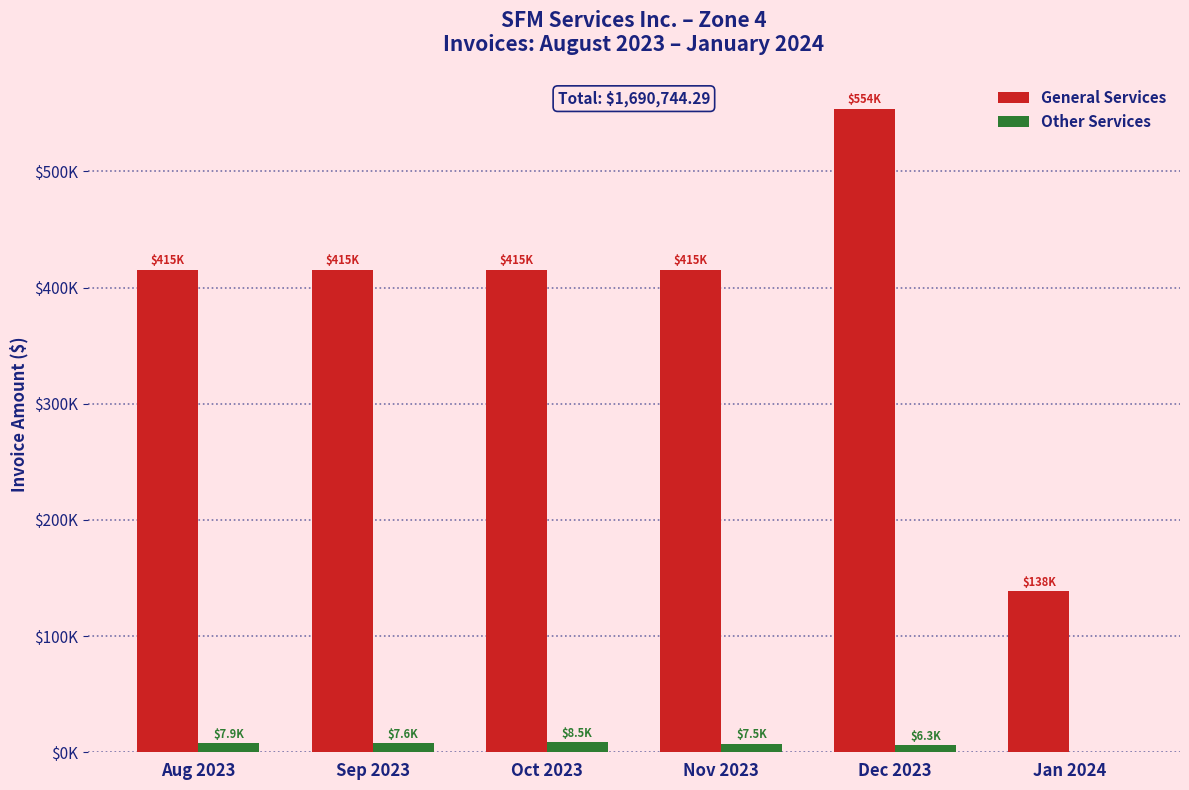

Reading left to right, extract all data points from this chart.

General Services: 415491.2	415491.2	415491.2	415491.2	553988.3	138497.1
Other Services: 7881.0	7593.1	8460.0	7508.1	6338.1	0.0